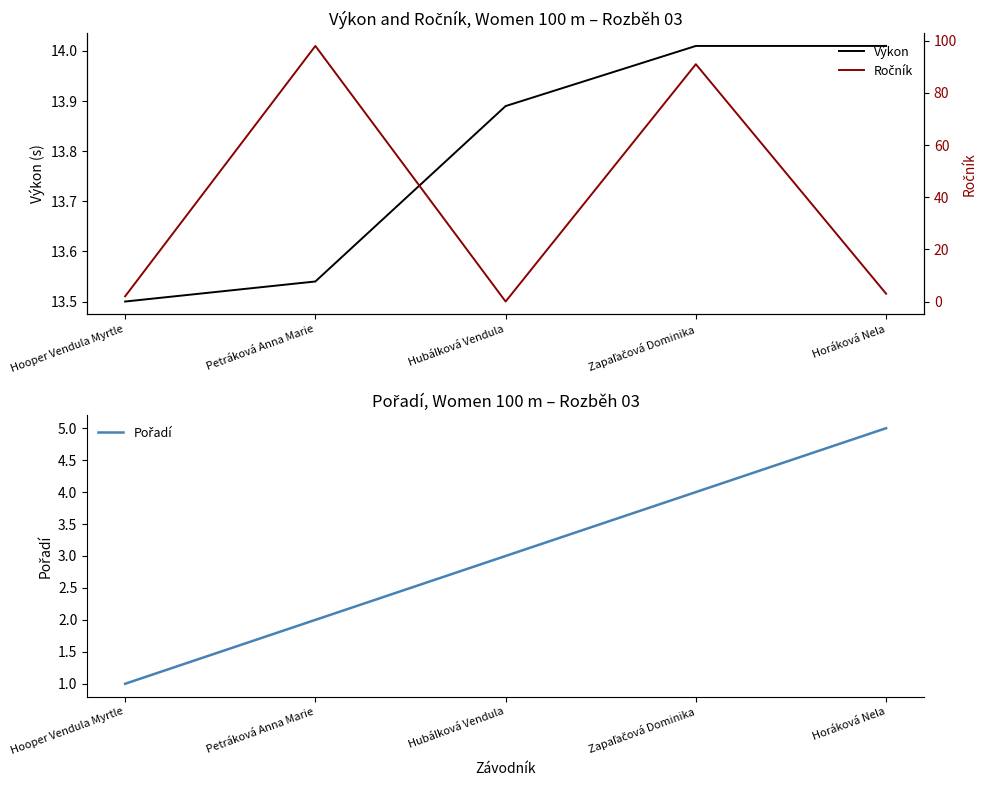

What is the total value across all series at Horáková Nela?

22.0